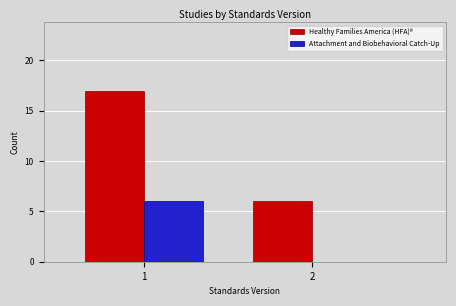

Reading right to left, list all the values displayed in this chart.

Healthy Families America (HFA)®: 2=6	1=17
Attachment and Biobehavioral Catch-Up: 2=0	1=6